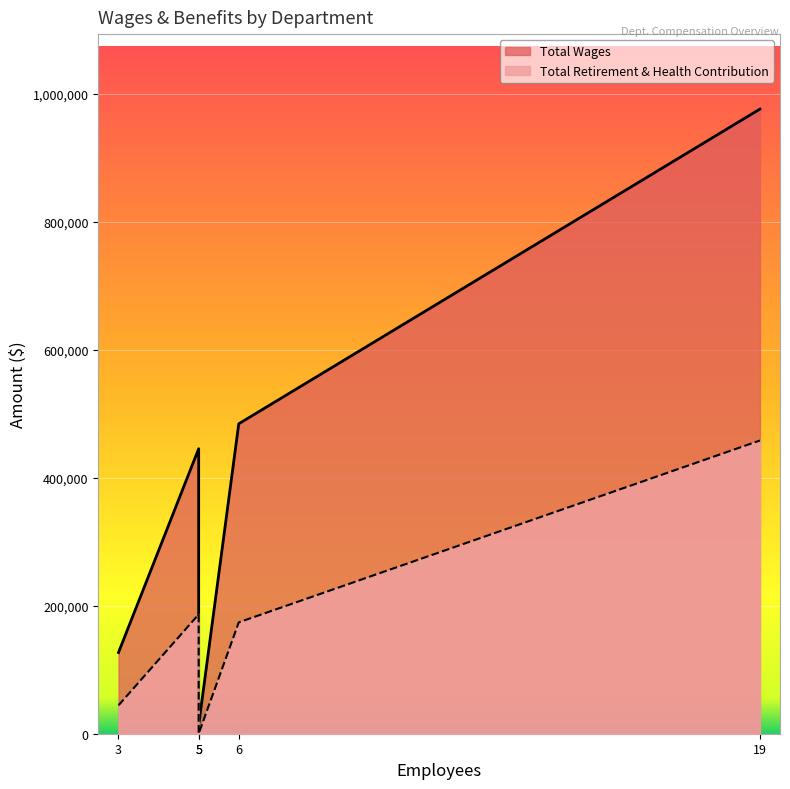

Which series has the largest range (max minus min)?

Total Wages